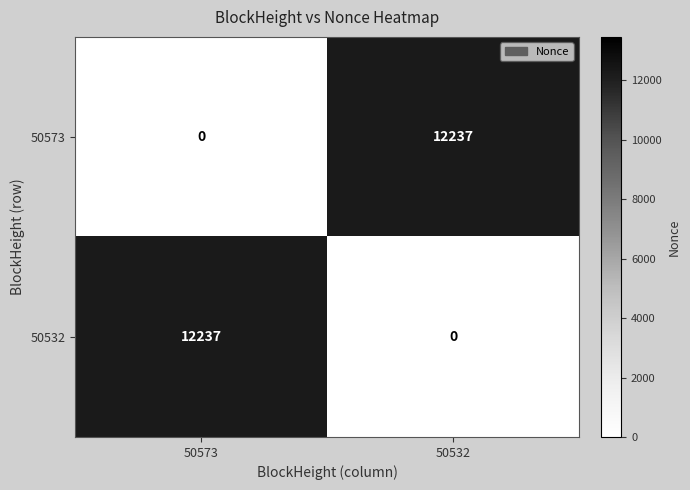

Reading left to right, list all the values displayed in this chart.

50573: 50573=0	50532=12237
50532: 50573=12237	50532=0